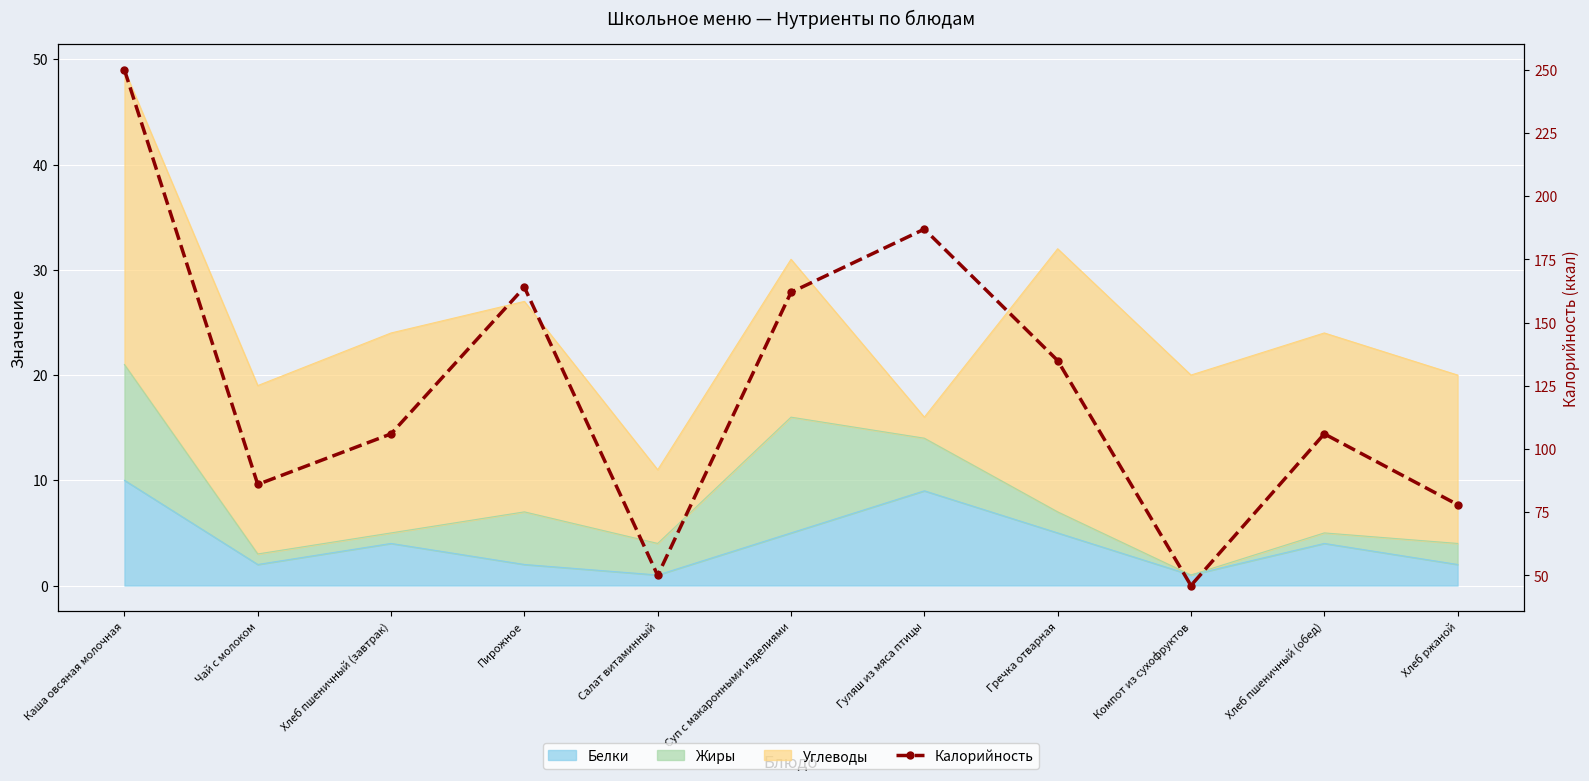

Reading right to left, list all the values displayed in this chart.

78	106	46	135	187	162	50	164	106	86	250